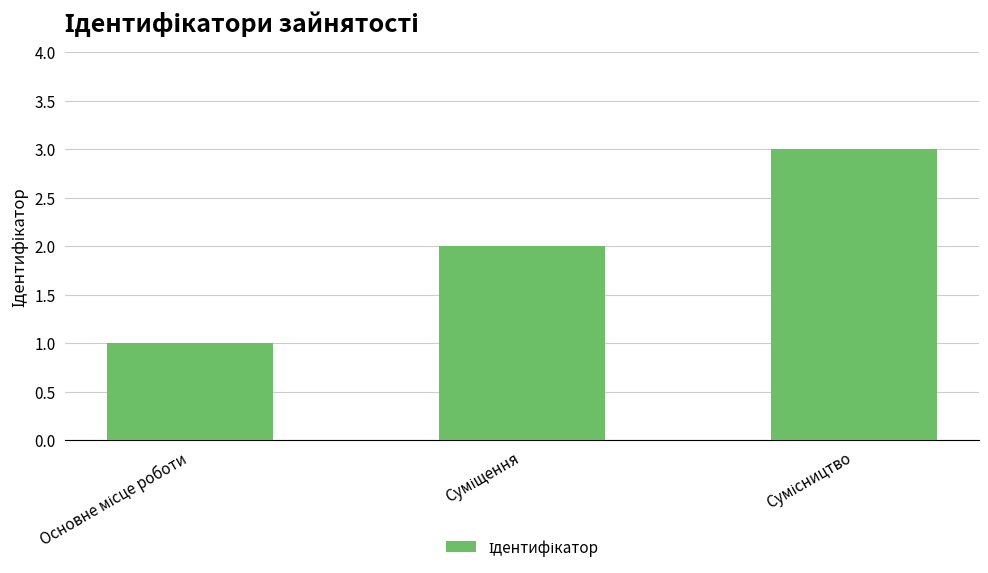

What is the maximum value shown in the chart?

3